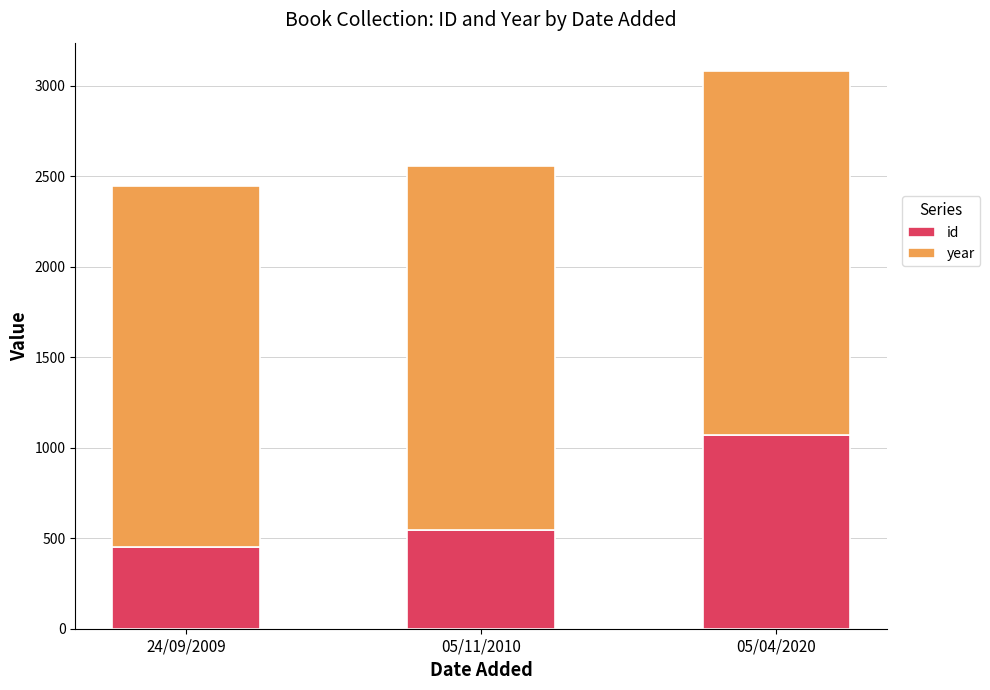

Rank the categories by id value from lowest to highest.

24/09/2009, 05/11/2010, 05/04/2020